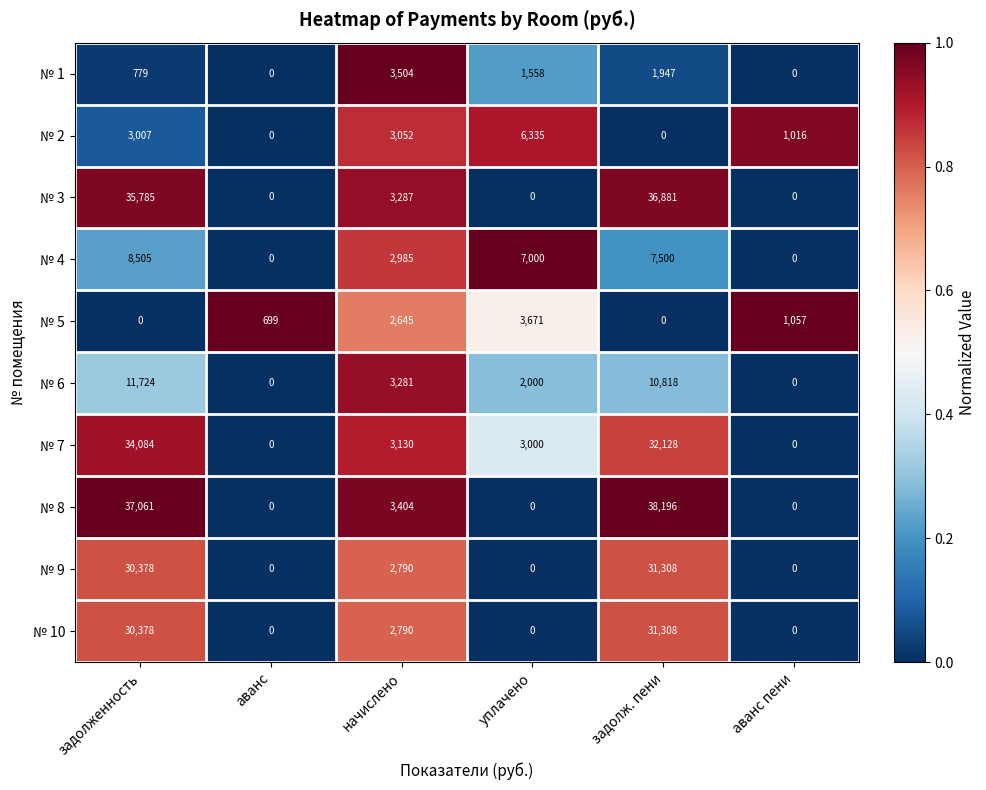

What is the spread (max minus min) of values at задолж. пени?

38196